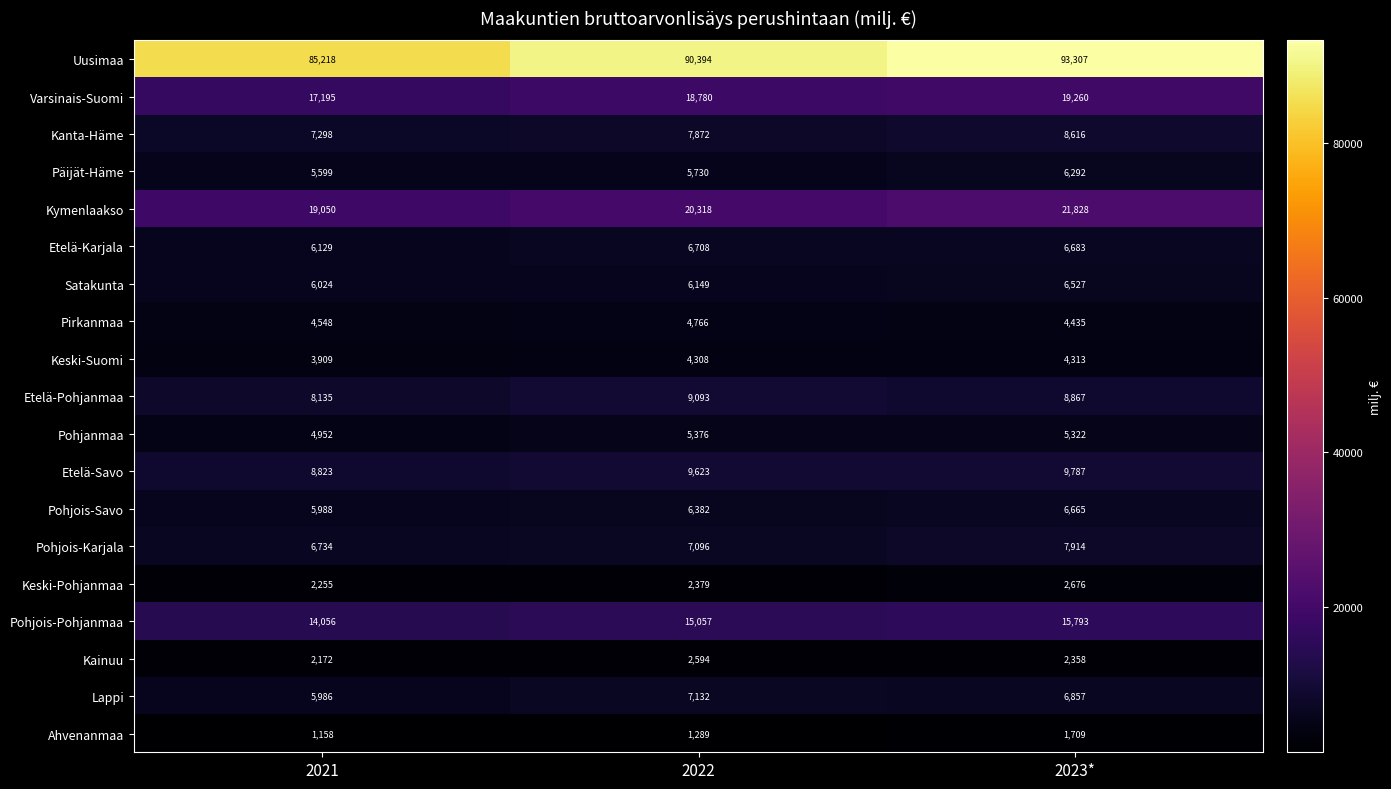

The value of Etelä-Savo at 2022 is 9623. True or false?

True